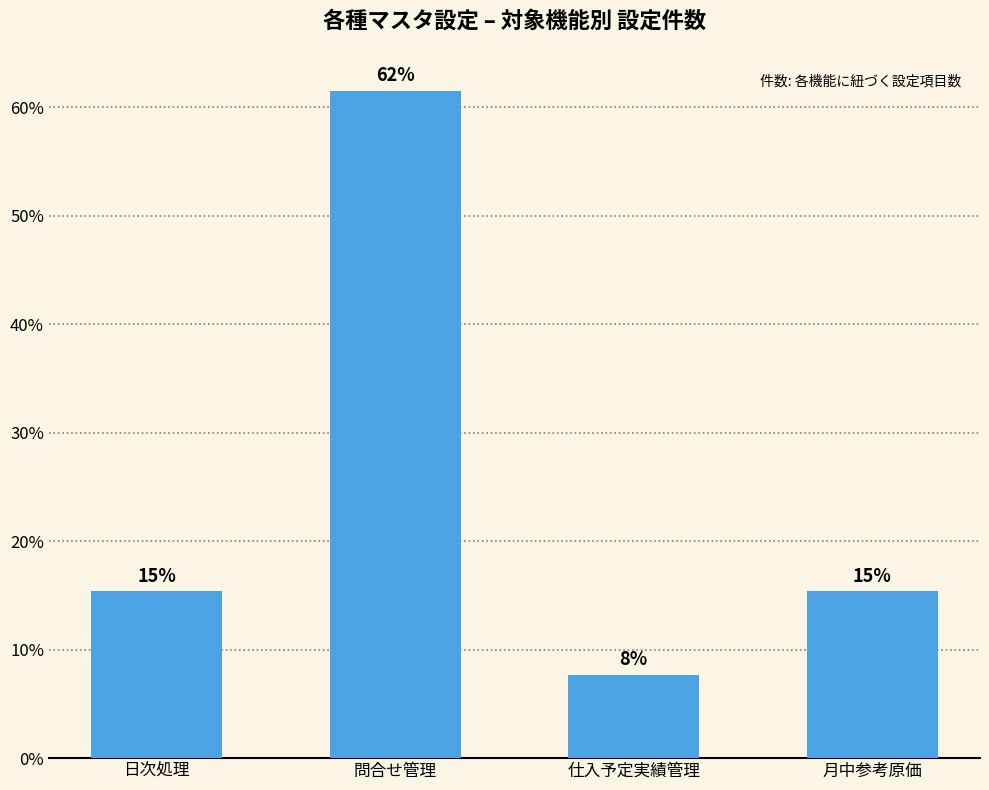

Reading right to left, list all the values displayed in this chart.

月中参考原価=15.4	仕入予定実績管理=7.7	問合せ管理=61.5	日次処理=15.4